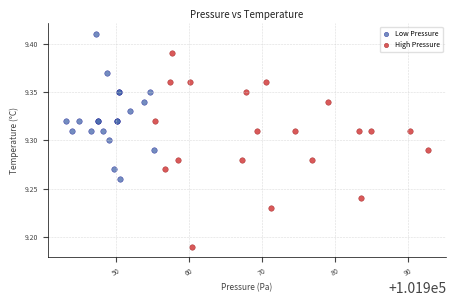

Which series has the largest Y range (max minus min)?

High Pressure